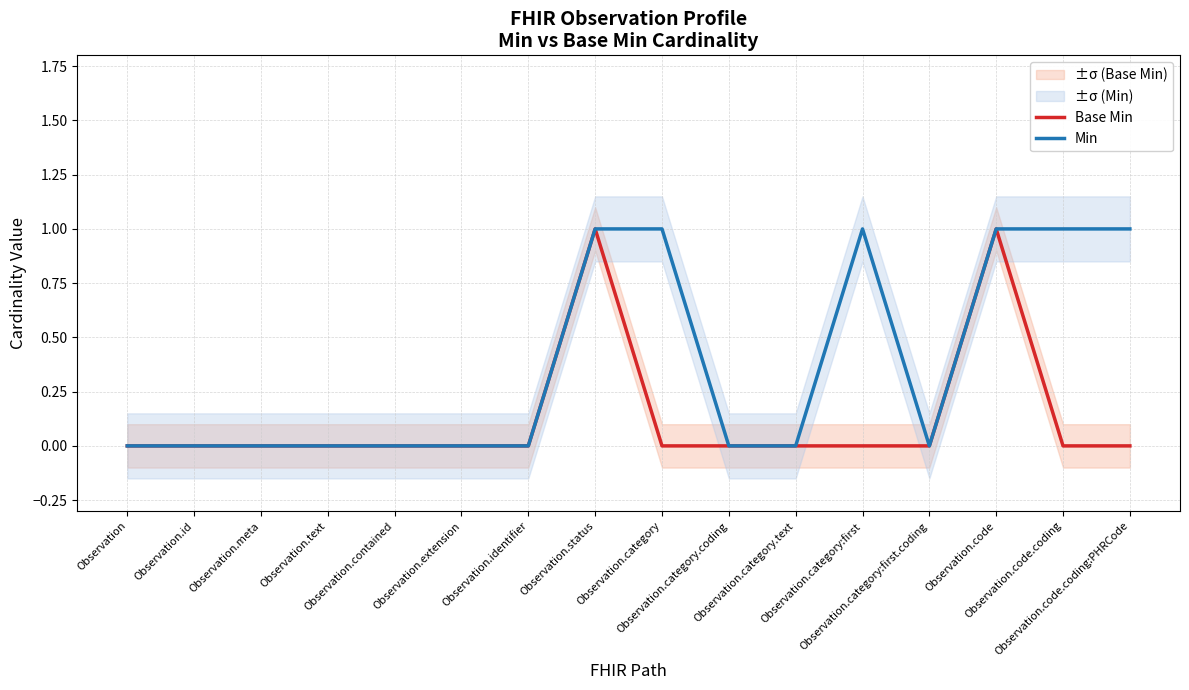

True or false: Min has more than 2 points higher than both neighbors.

False